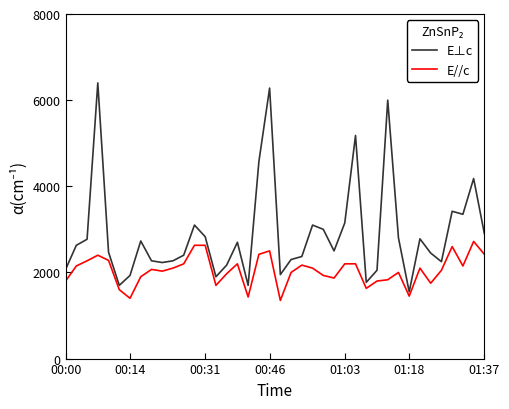

What is the lowest value of the E⊥c series?

1550.0